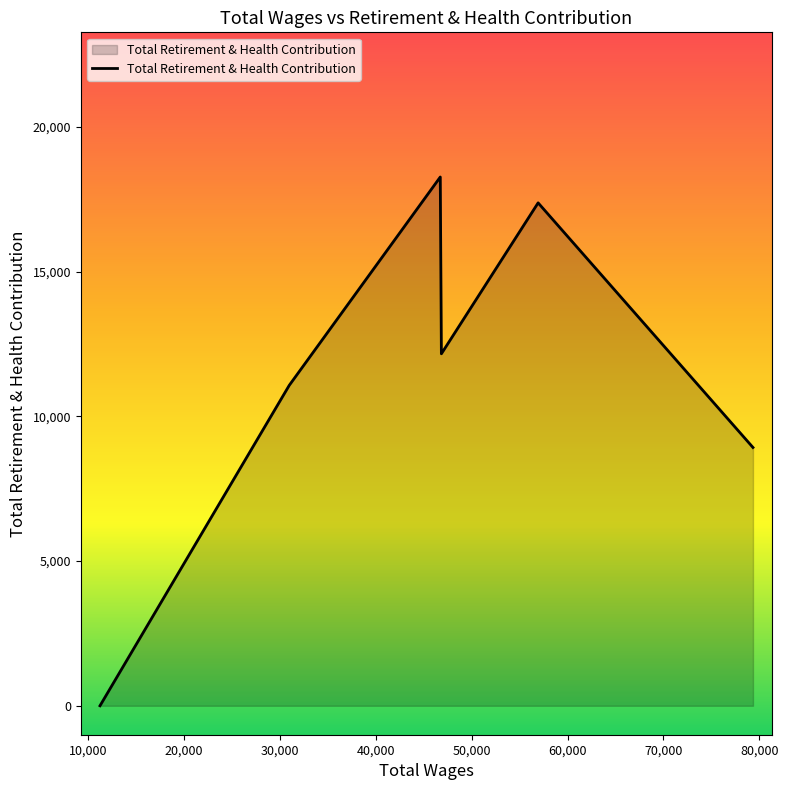

How many interior local peaks (higher than both neighbors) does the data have?

2